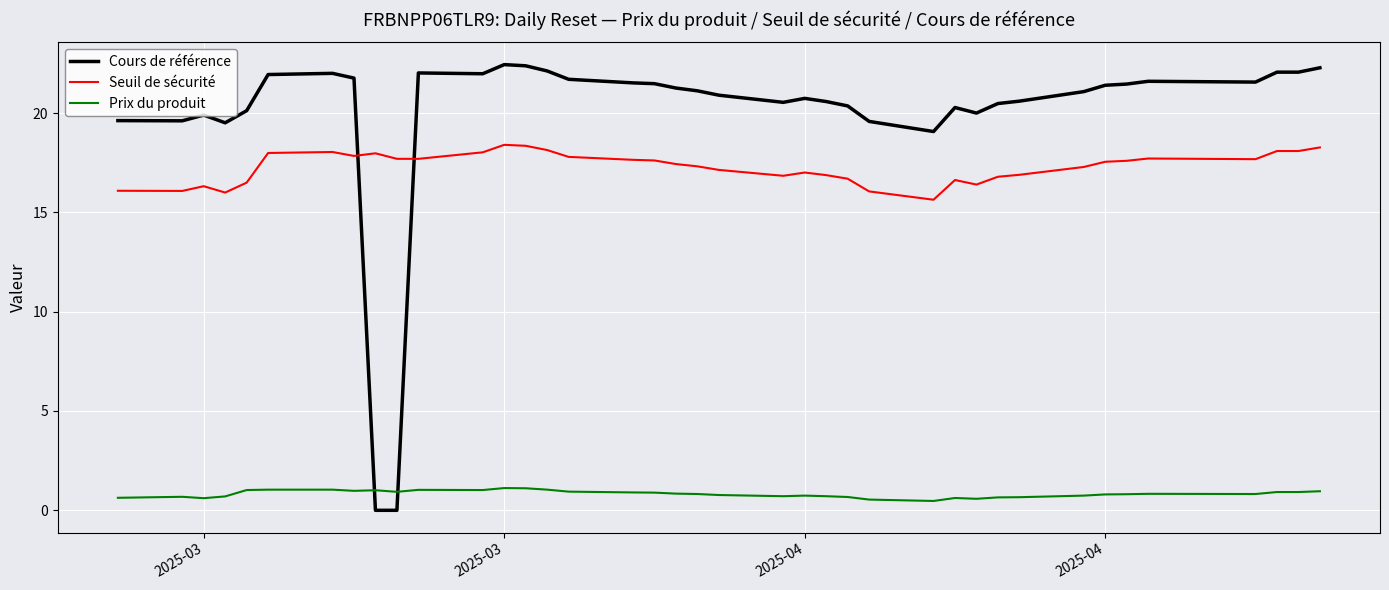

What is the difference between the maximum and second lowest values in the Cours de référence series?

22.4